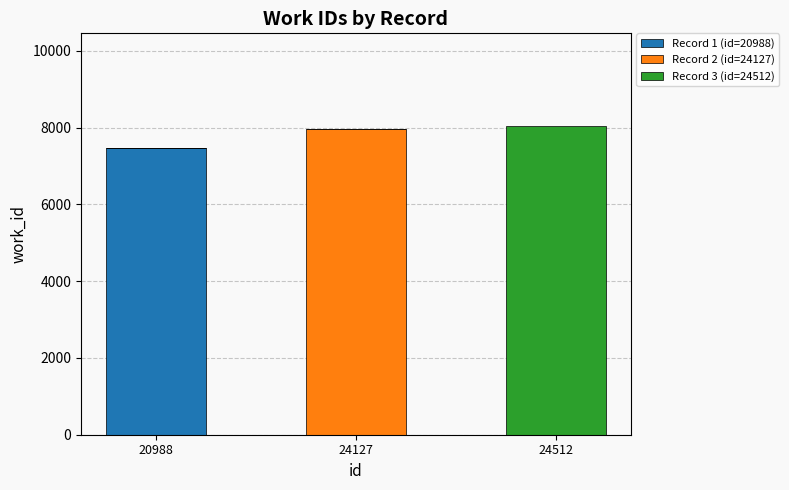

What is the total value across all series at 24512?

8041